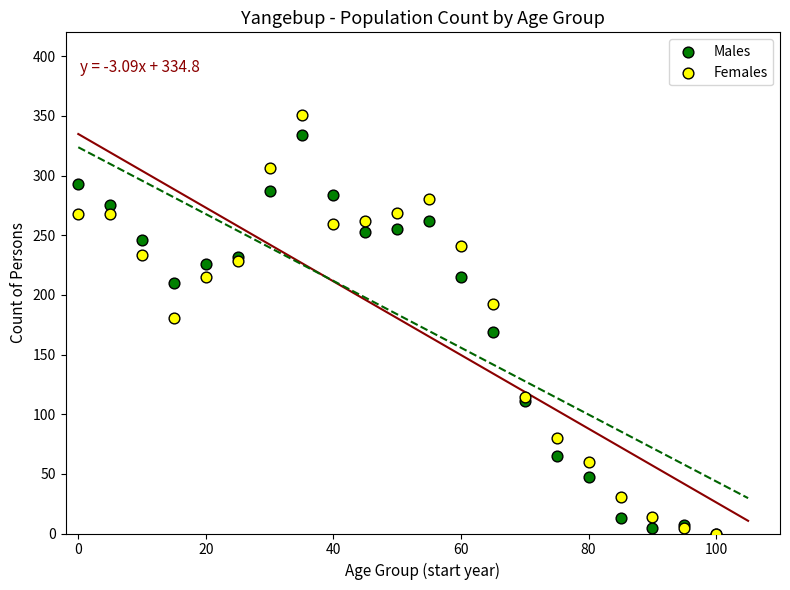

Which series has the largest Y range (max minus min)?

Females